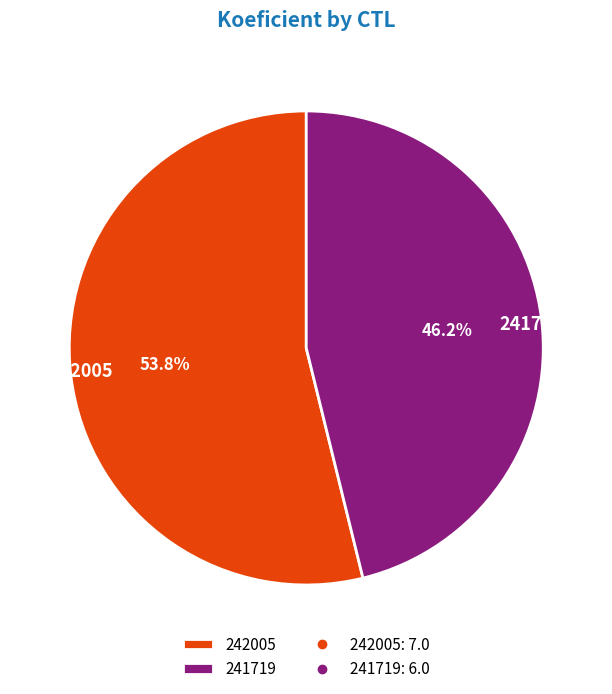

To the nearest percent, what percentage of the pie is 242005?

54%